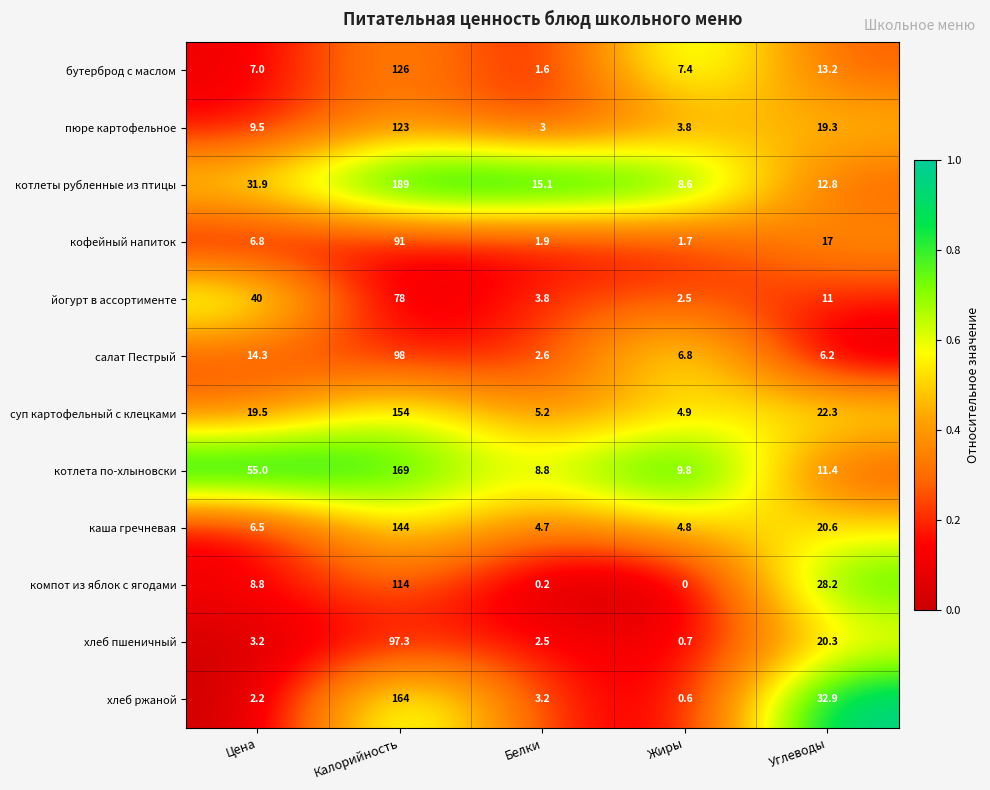

What is the total value across all series at Белки?

52.6